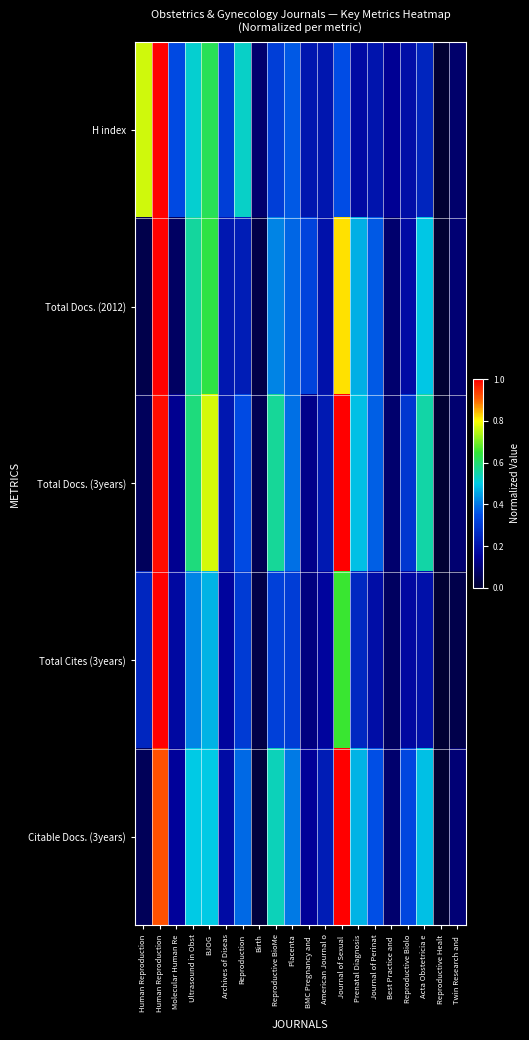

Which has a higher value, BMC Pregnancy and  or Placenta?

Placenta